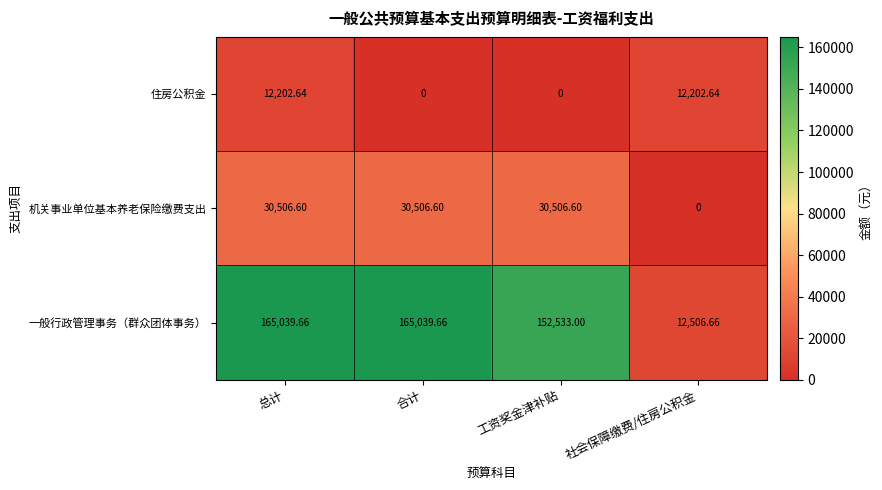

Where is 机关事业单位基本养老保险缴费支出 nearest to the value 15253?

社会保障缴费/住房公积金